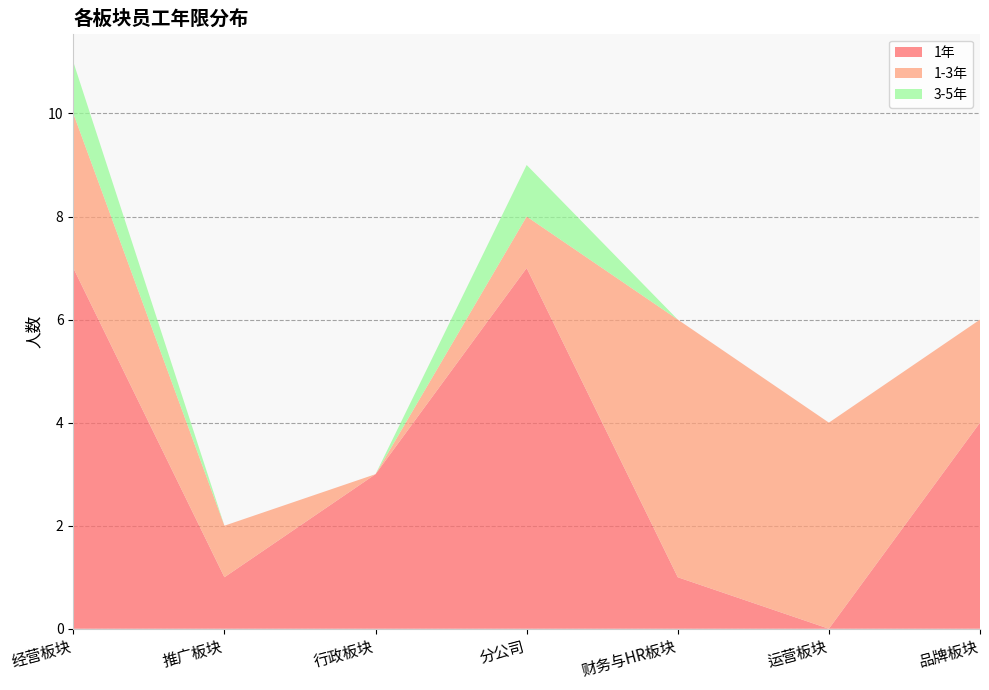

Reading left to right, list all the values displayed in this chart.

1年: 7	1	3	7	1	0	4
1-3年: 3	1	0	1	5	4	2
3-5年: 1	0	0	1	0	0	0